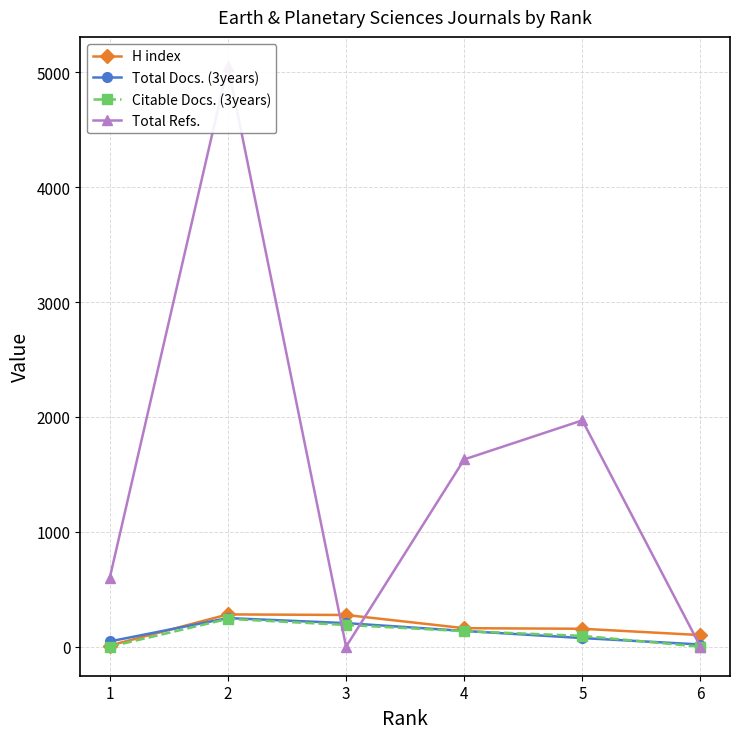

Which category has the highest value in the H index series?

2